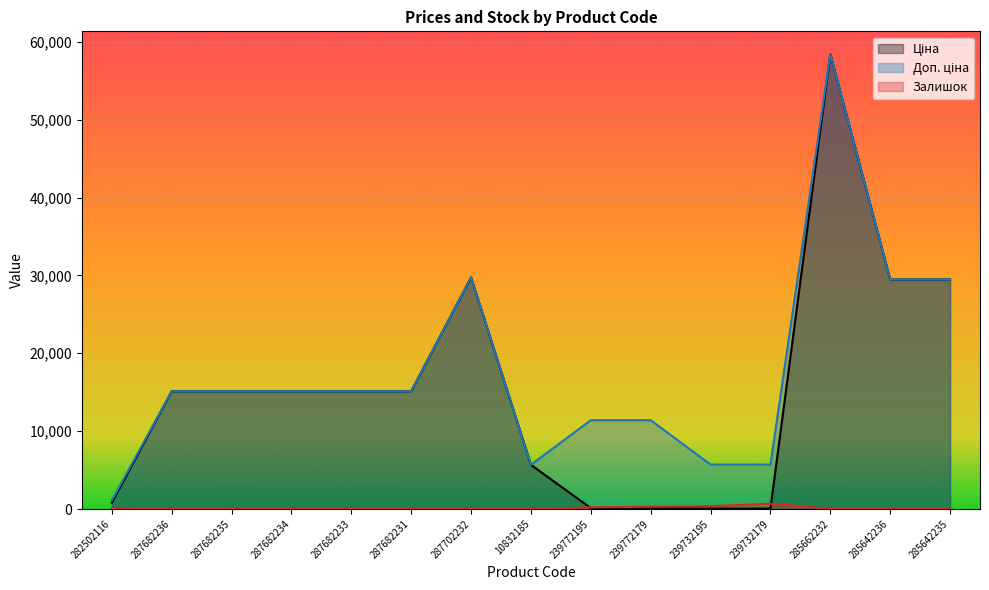

Which series has the largest range (max minus min)?

Ціна